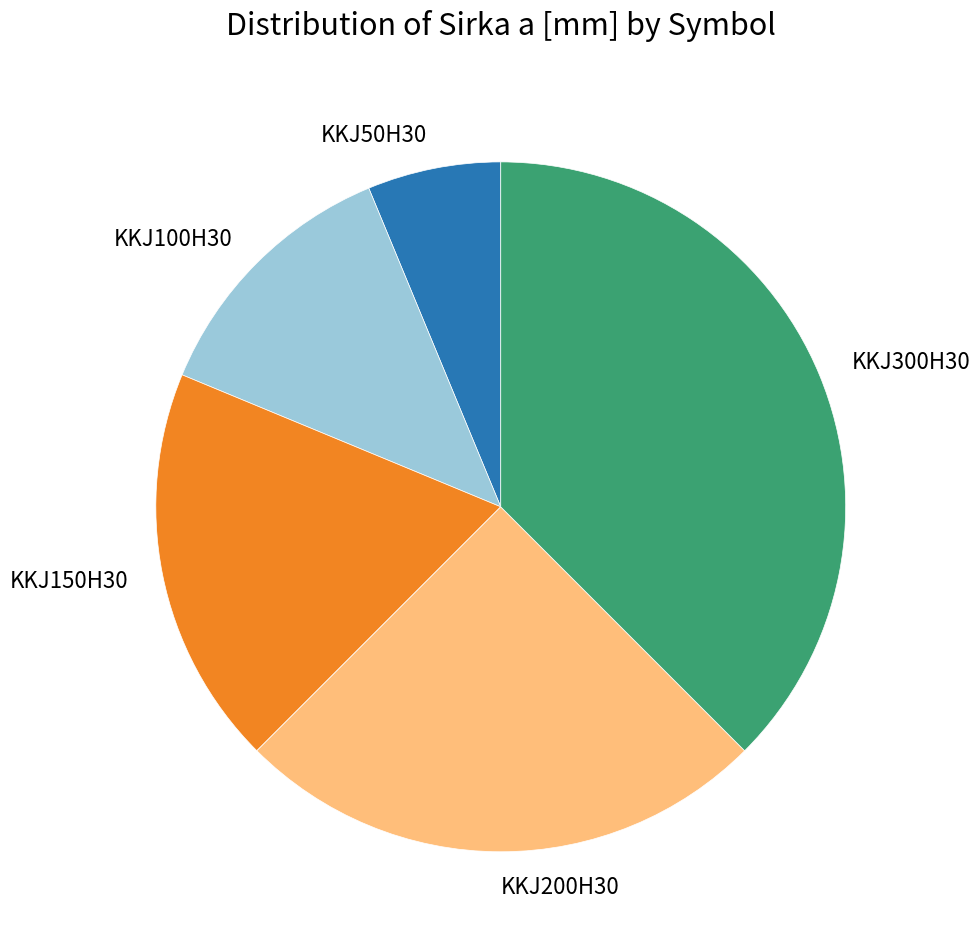

True or false: KKJ200H30 accounts for 32% of the total.

False